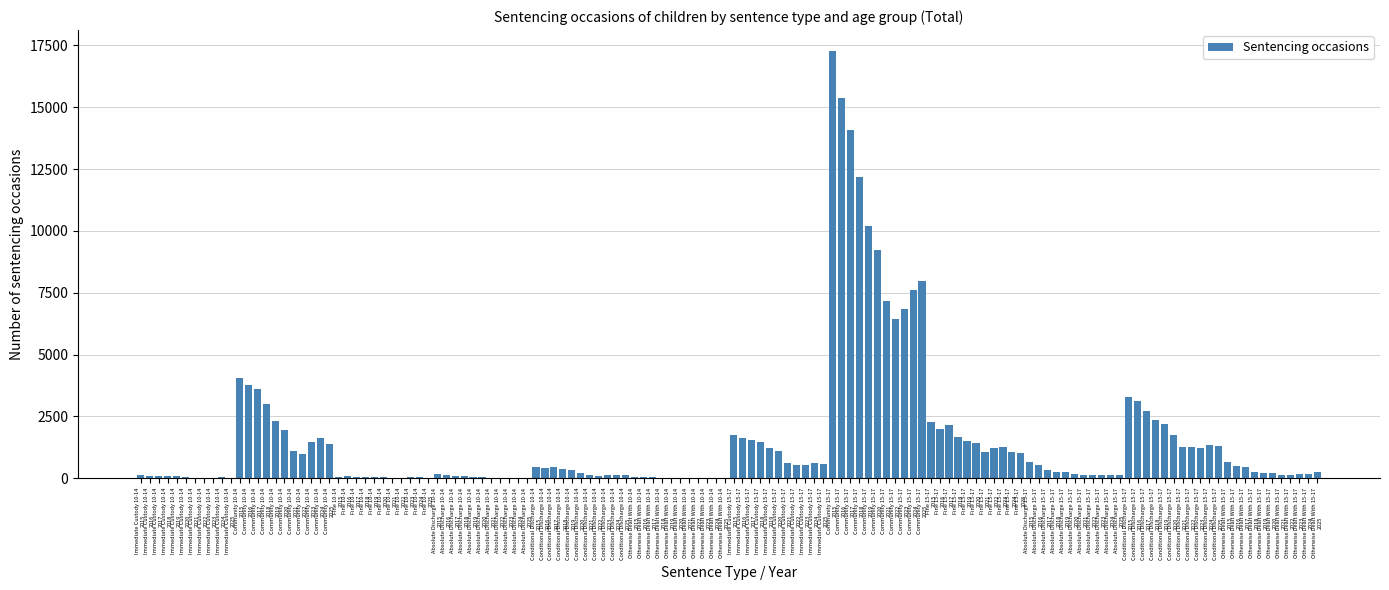

Does the chart contain stacked bars?

No